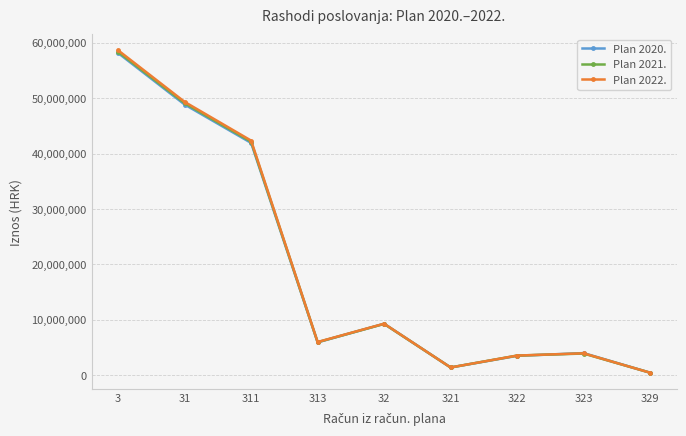

At which category is the sum across all series the highest?

3